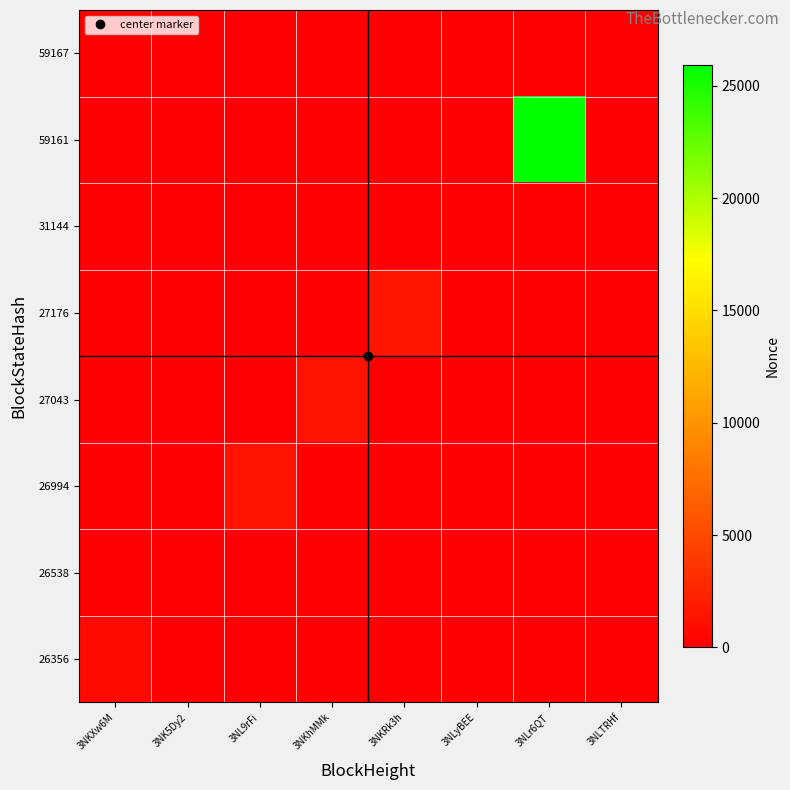

Reading left to right, transcribe all the data shown in this chart.

26356: 3NKXw6M=620	3NK5Dy2=0	3NL9rFi=0	3NKhMMk=0	3NKRk3h=0	3NLyBEE=0	3NLr6QT=0	3NLTRHf=0
26538: 3NKXw6M=0	3NK5Dy2=0	3NL9rFi=0	3NKhMMk=0	3NKRk3h=0	3NLyBEE=0	3NLr6QT=0	3NLTRHf=0
26994: 3NKXw6M=0	3NK5Dy2=0	3NL9rFi=1288	3NKhMMk=0	3NKRk3h=0	3NLyBEE=0	3NLr6QT=0	3NLTRHf=0
27043: 3NKXw6M=0	3NK5Dy2=0	3NL9rFi=0	3NKhMMk=1361	3NKRk3h=0	3NLyBEE=0	3NLr6QT=0	3NLTRHf=0
27176: 3NKXw6M=0	3NK5Dy2=0	3NL9rFi=0	3NKhMMk=0	3NKRk3h=1516	3NLyBEE=0	3NLr6QT=0	3NLTRHf=0
31144: 3NKXw6M=0	3NK5Dy2=0	3NL9rFi=0	3NKhMMk=0	3NKRk3h=0	3NLyBEE=1	3NLr6QT=0	3NLTRHf=0
59161: 3NKXw6M=0	3NK5Dy2=0	3NL9rFi=0	3NKhMMk=0	3NKRk3h=0	3NLyBEE=0	3NLr6QT=25924	3NLTRHf=0
59167: 3NKXw6M=0	3NK5Dy2=0	3NL9rFi=0	3NKhMMk=0	3NKRk3h=0	3NLyBEE=0	3NLr6QT=0	3NLTRHf=2